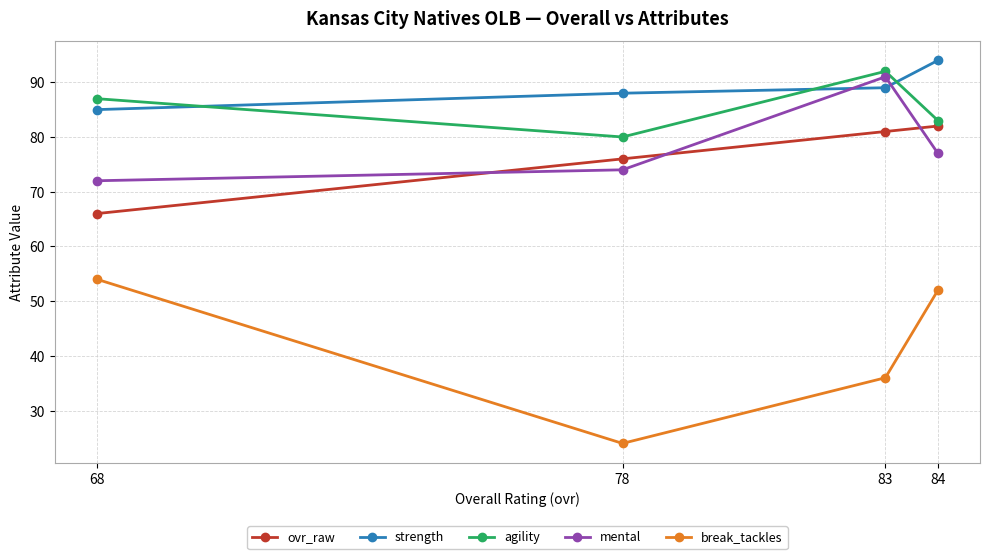

What is the difference between the highest and lowest values at 84?

42